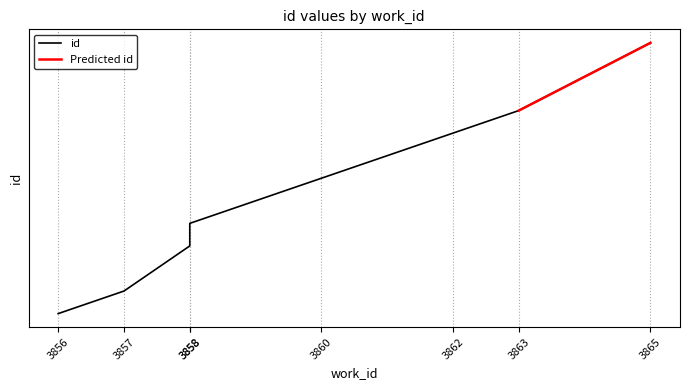

Which category has the highest value across all series?

3865